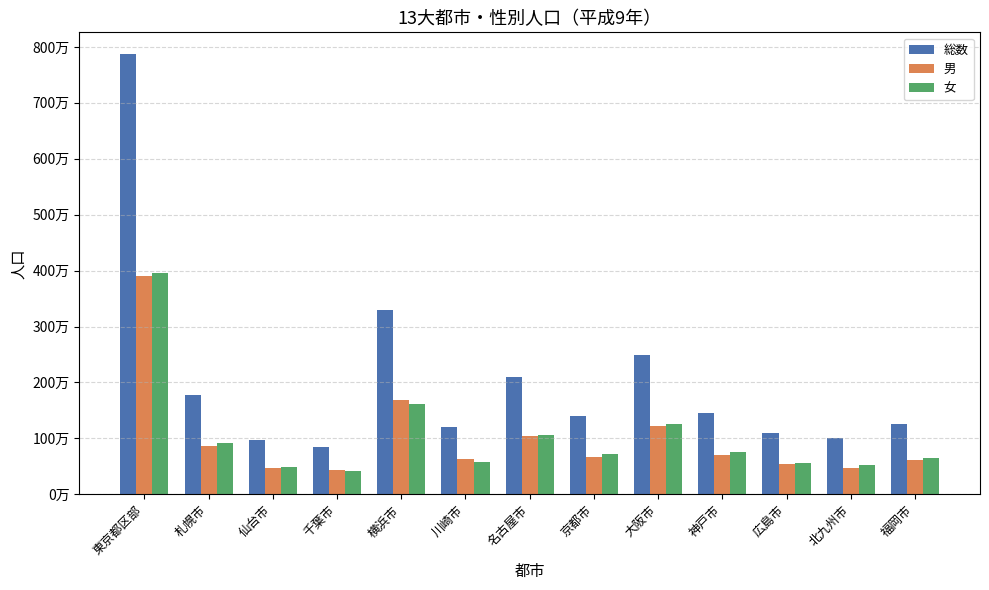

What are all the series names shown in the legend?

総数, 男, 女